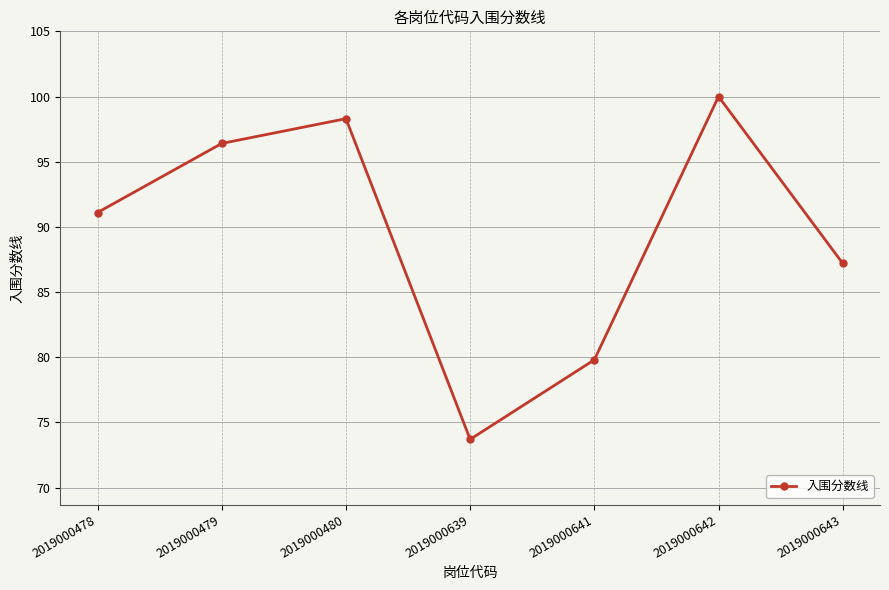

Which label corresponds to the largest value in the chart?

2019000642